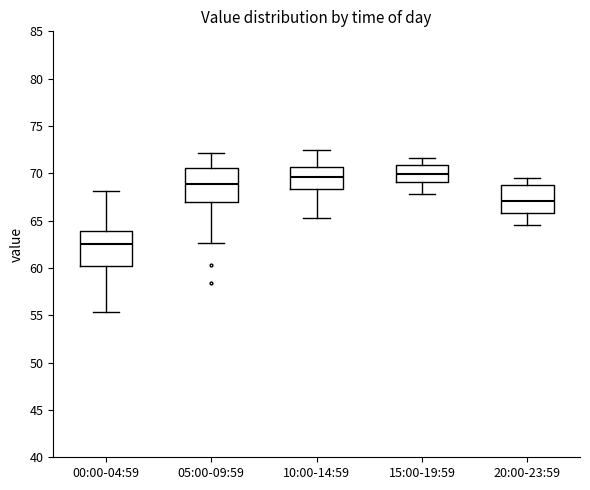

Reading left to right, transcribe this box plot: for each box, give where its median line is, the range the box spans, and where its two whiskers end, as read against the y-axis. The values are not printed on the chart, so give them approximately, as read against the axis.

00:00-04:59: median 62.5, box 60.0 to 64.0, whiskers 55.5 to 68.0
05:00-09:59: median 69.0, box 67.0 to 70.5, whiskers 62.5 to 72.0
10:00-14:59: median 69.5, box 68.5 to 70.5, whiskers 65.5 to 72.5
15:00-19:59: median 70.0, box 69.0 to 71.0, whiskers 68.0 to 71.5
20:00-23:59: median 67.0, box 66.0 to 69.0, whiskers 64.5 to 69.5